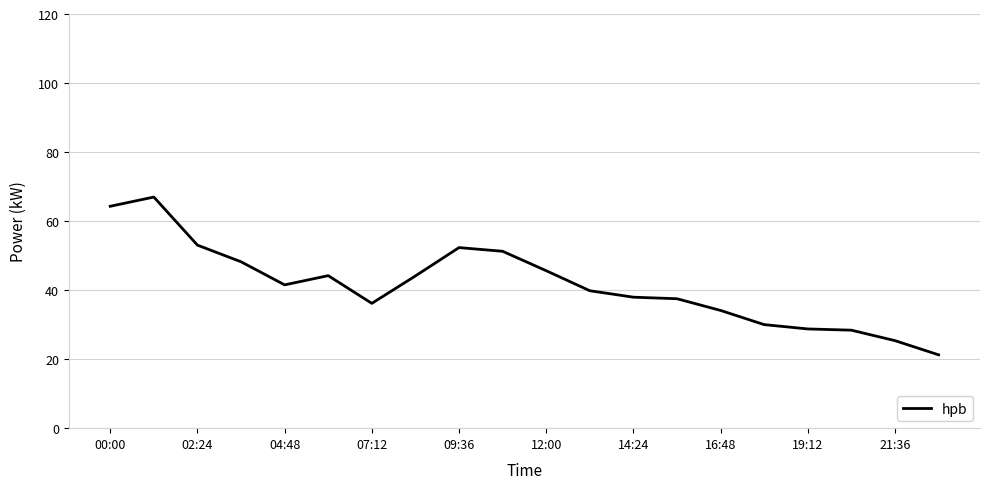

What is the greatest value displayed?

67.0